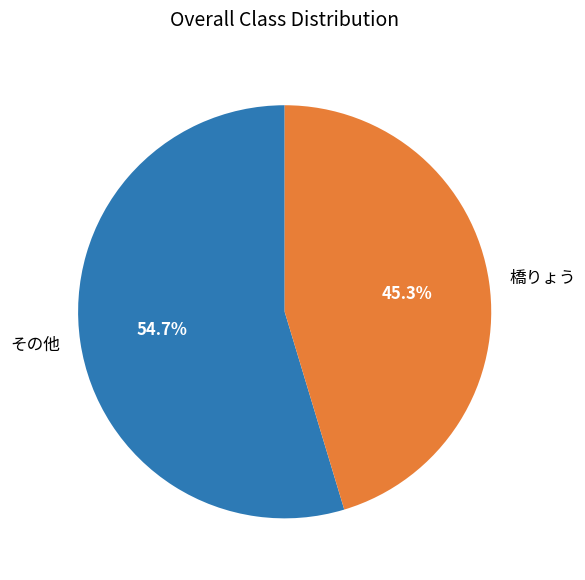

Which slice is the smallest?

橋りょう